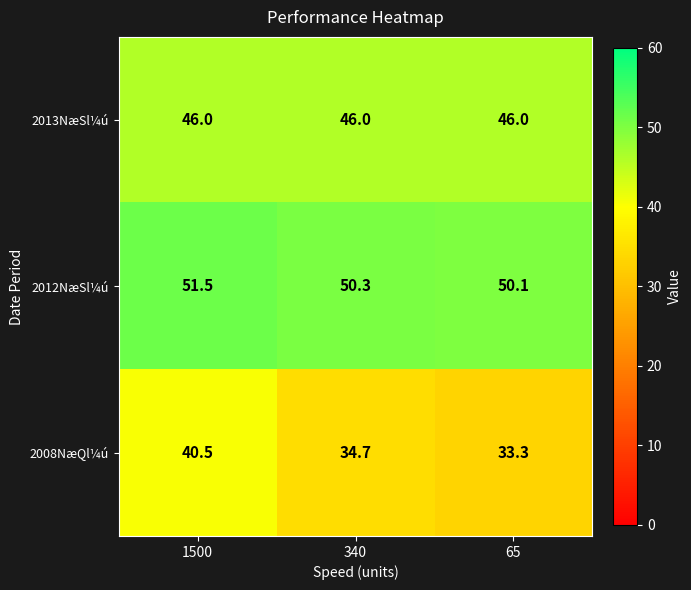

Reading right to left, extract all data points from this chart.

2013NæSl¼ú: 46.0	46.0	46.0
2012NæSl¼ú: 50.1	50.3	51.5
2008NæQl¼ú: 33.3	34.7	40.5